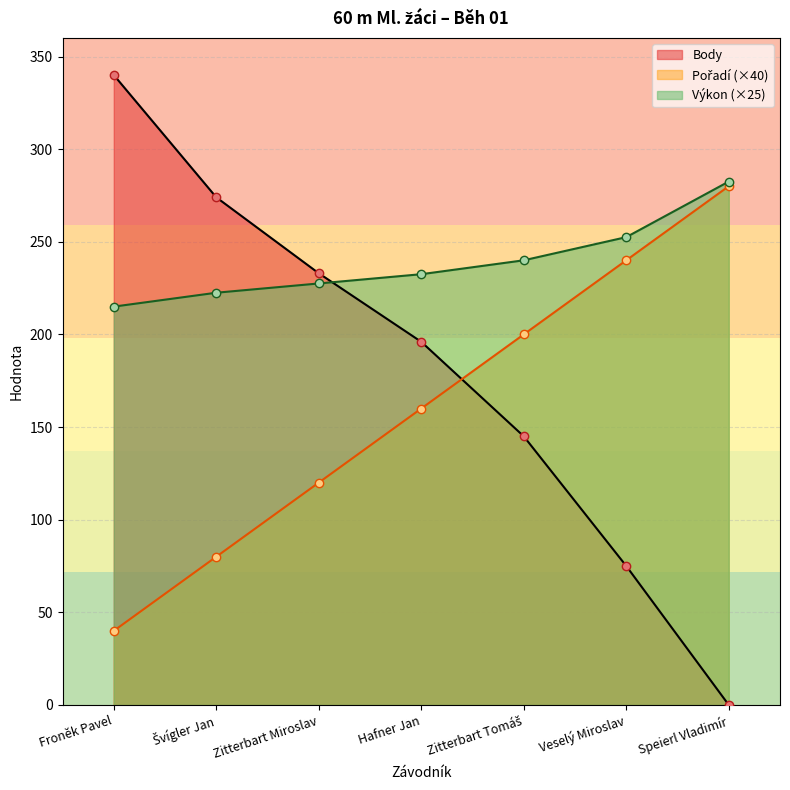

Is the value of Výkon at Speierl Vladimír greater than the value of Body at Zitterbart Tomáš?

Yes